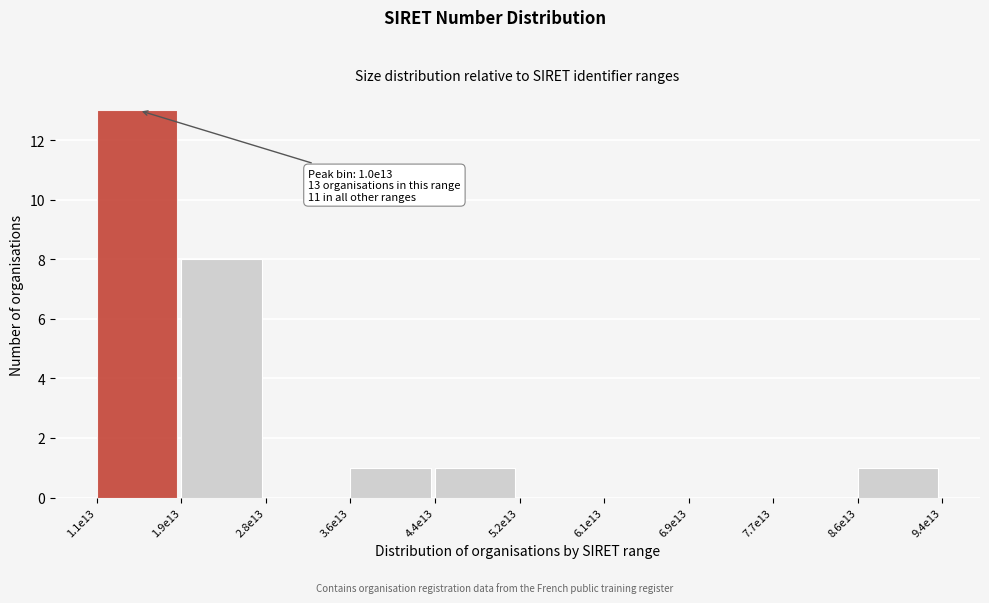

Reading left to right, what are all the values shown in this chart?

1.1e13=13	1.9e13=8	2.8e13=0	3.6e13=1	4.4e13=1	5.2e13=0	6.1e13=0	6.9e13=0	7.7e13=0	8.6e13=1